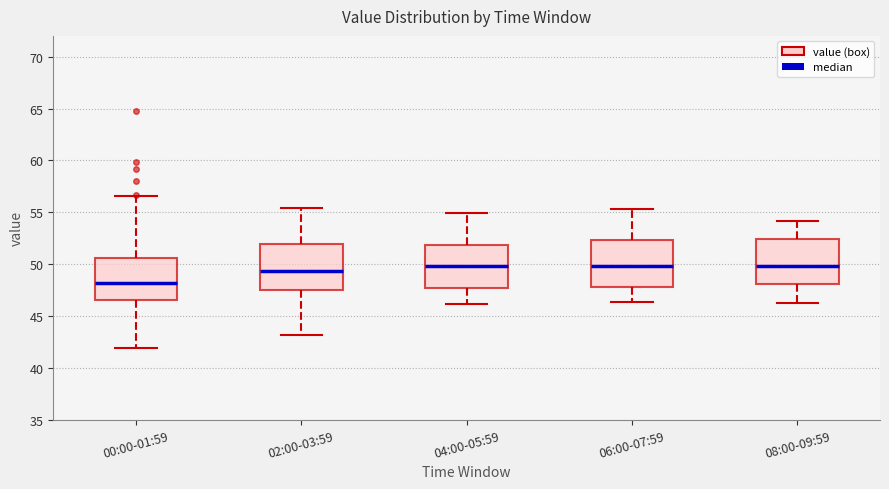

Reading left to right, read every box against the y-axis: the position of its median line, the range the box covers, and the ends of its whiskers. The values are not printed on the chart, so give them approximately, as read against the axis.

00:00-01:59: median 48.0, box 46.5 to 50.5, whiskers 42.0 to 56.5
02:00-03:59: median 49.5, box 47.5 to 52.0, whiskers 43.0 to 55.5
04:00-05:59: median 50.0, box 47.5 to 52.0, whiskers 46.0 to 55.0
06:00-07:59: median 50.0, box 48.0 to 52.5, whiskers 46.5 to 55.5
08:00-09:59: median 50.0, box 48.0 to 52.5, whiskers 46.5 to 54.0